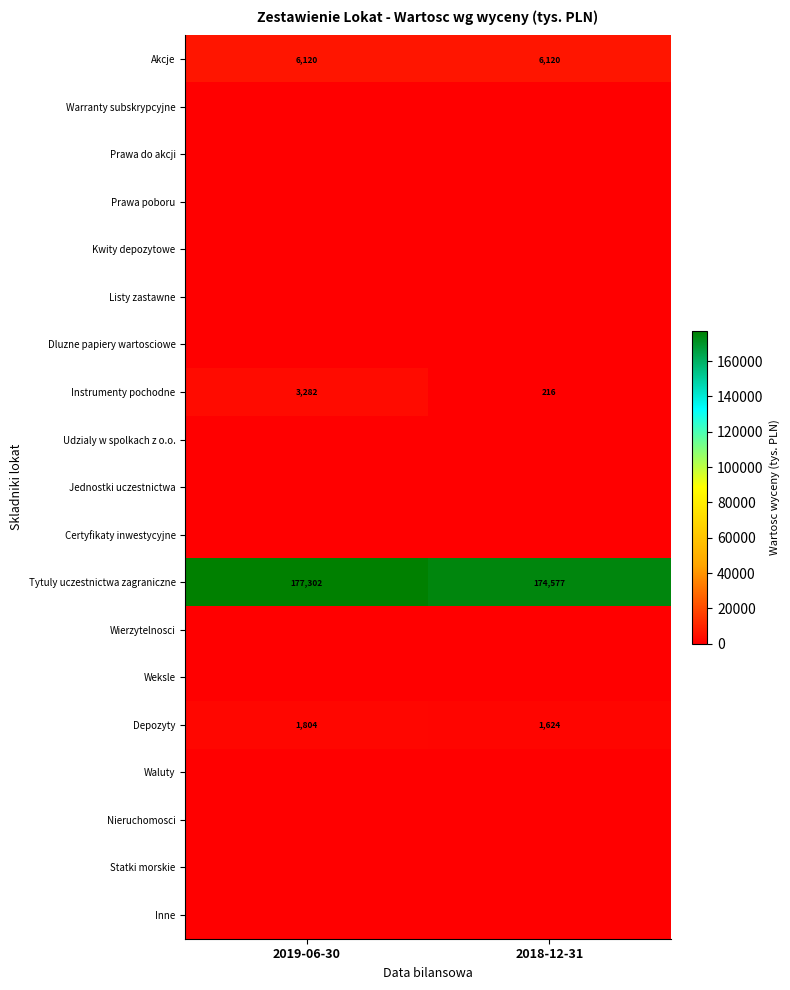

Between 2019-06-30 and 2018-12-31, which is larger?

2019-06-30